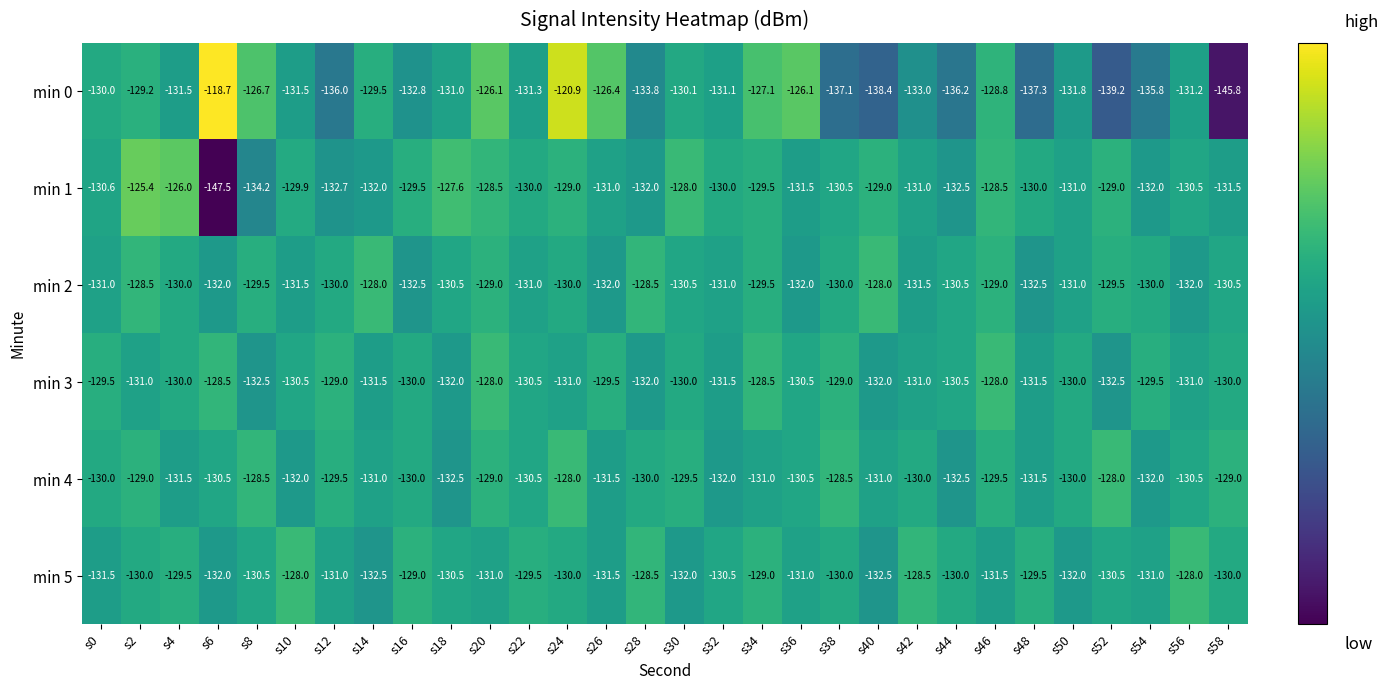

Is it true that min 5 equals -45.5 at s24?

False